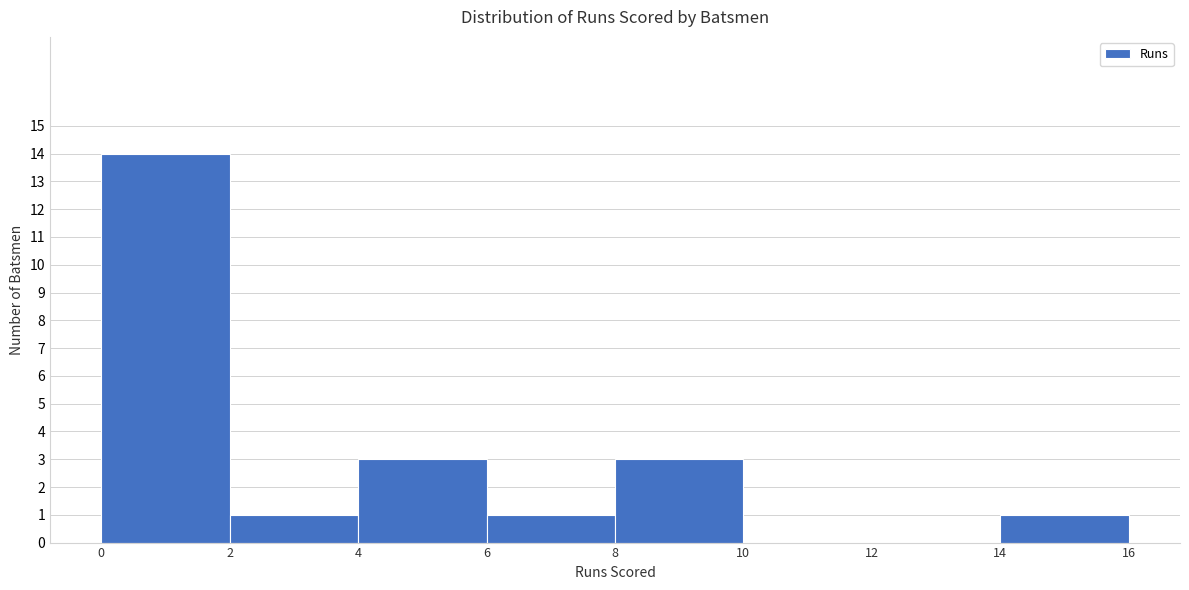

Which range on the x-axis has the tallest bar?

0 to 2